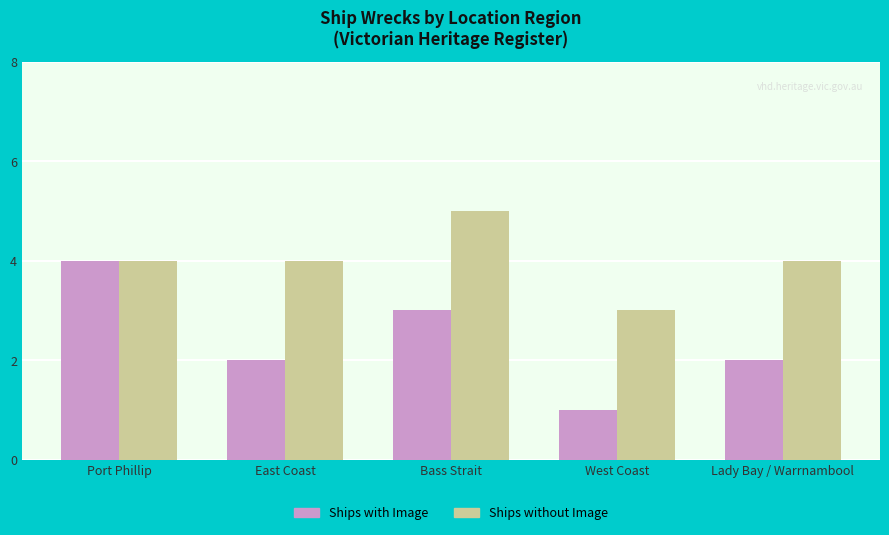

How many bars are there in each group?

2